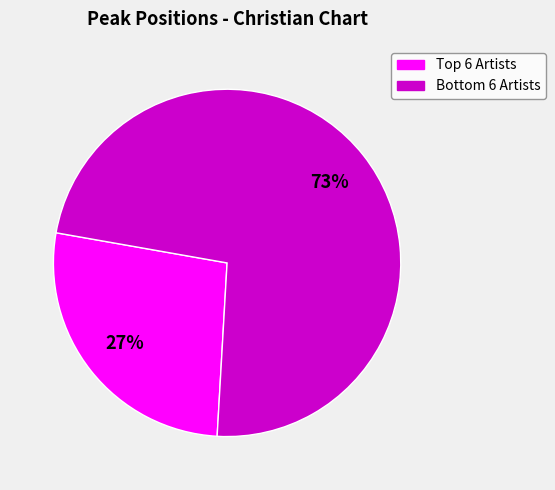

Is there any slice that represents more than half of the pie?

Yes